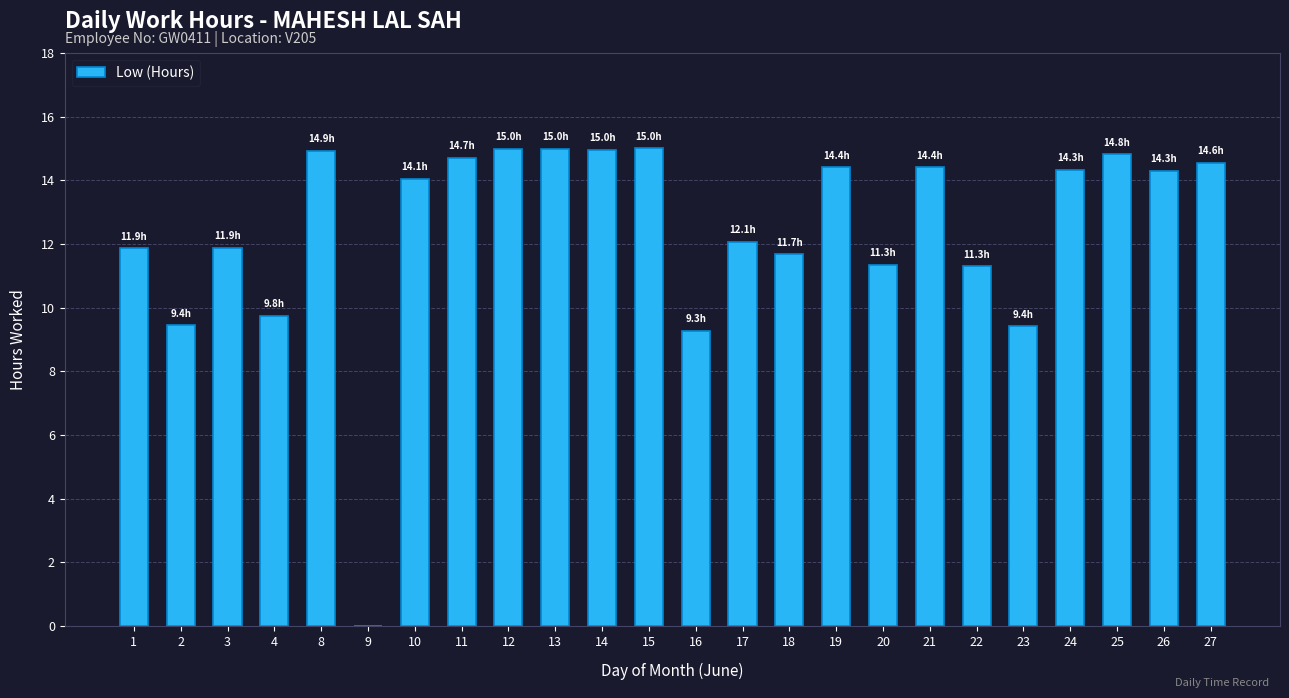

Approximately how many times larger is the value at 21 compared to 24?

1.0